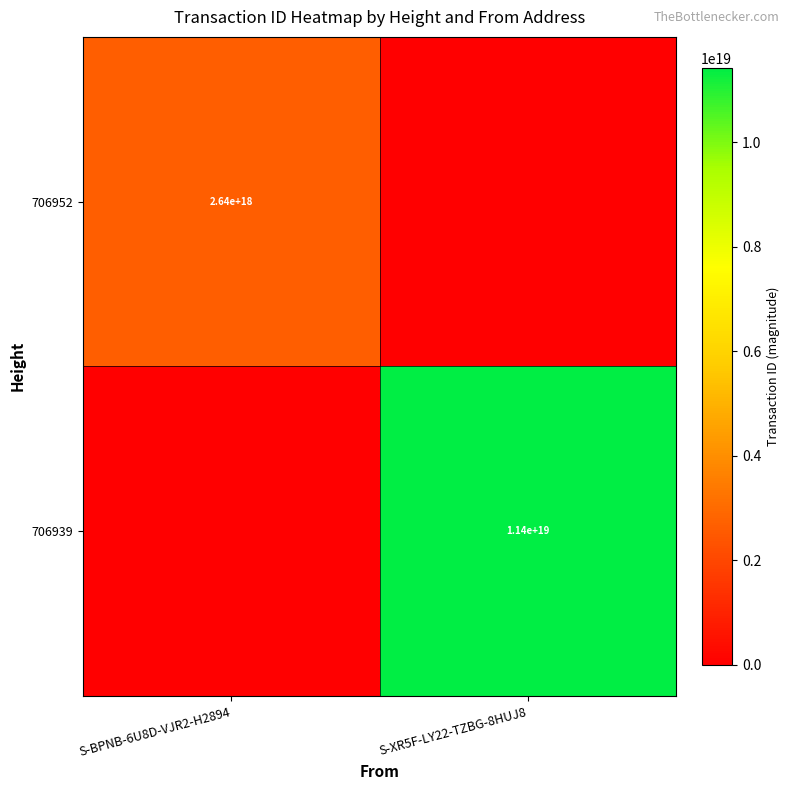

Is it true that 706939 equals 11400000000000000000 at S-XR5F-LY22-TZBG-8HUJ8?

True